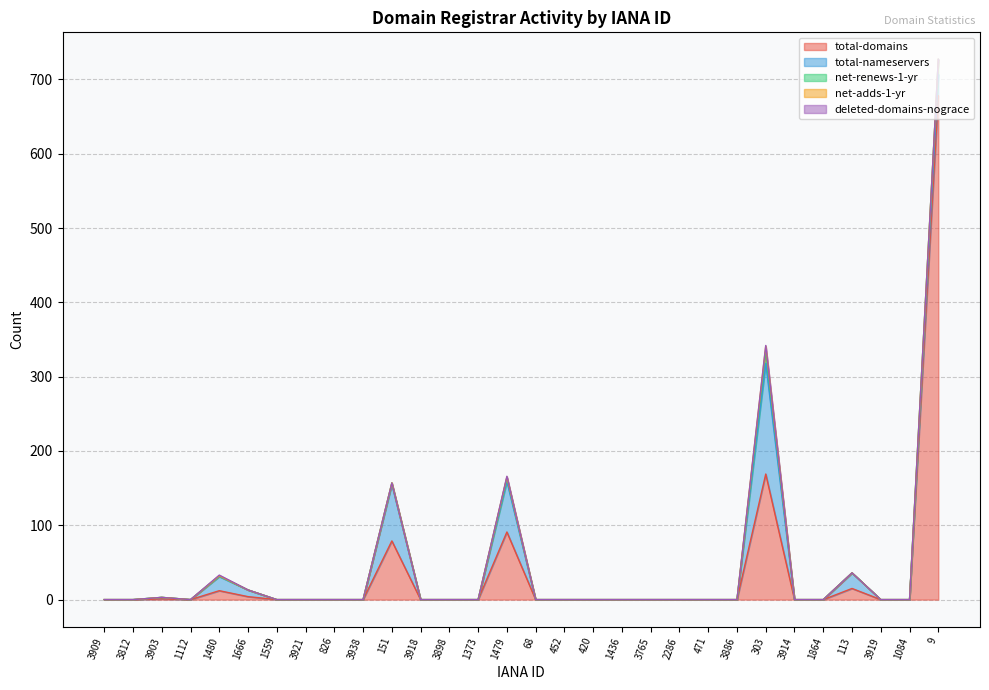

Reading right to left, list all the values displayed in this chart.

total-domains: 678	0	0	15	0	0	169	0	0	0	0	0	0	0	0	91	0	0	0	79	0	0	0	0	4	12	0	1	0	0
total-nameservers: 29	0	0	21	0	0	149	0	0	0	0	0	0	0	0	68	0	0	0	76	0	0	0	0	9	19	0	2	0	0
net-renews-1-yr: 20	0	0	0	0	0	17	0	0	0	0	0	0	0	0	5	0	0	0	2	0	0	0	0	0	1	0	0	0	0
net-adds-1-yr: 0	0	0	0	0	0	6	0	0	0	0	0	0	0	0	1	0	0	0	0	0	0	0	0	0	0	0	0	0	0
deleted-domains-nograce: 0	0	0	0	0	0	1	0	0	0	0	0	0	0	0	1	0	0	0	0	0	0	0	0	0	1	0	0	0	0